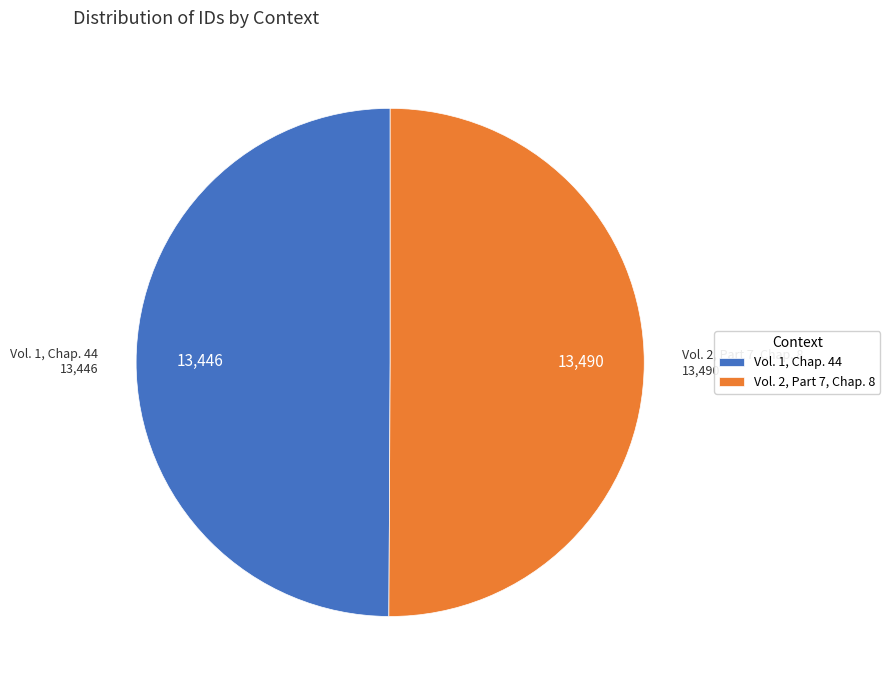

Approximately how many times larger is the value at Vol. 1, Chap. 44 compared to Vol. 2, Part 7, Chap. 8?

1.0